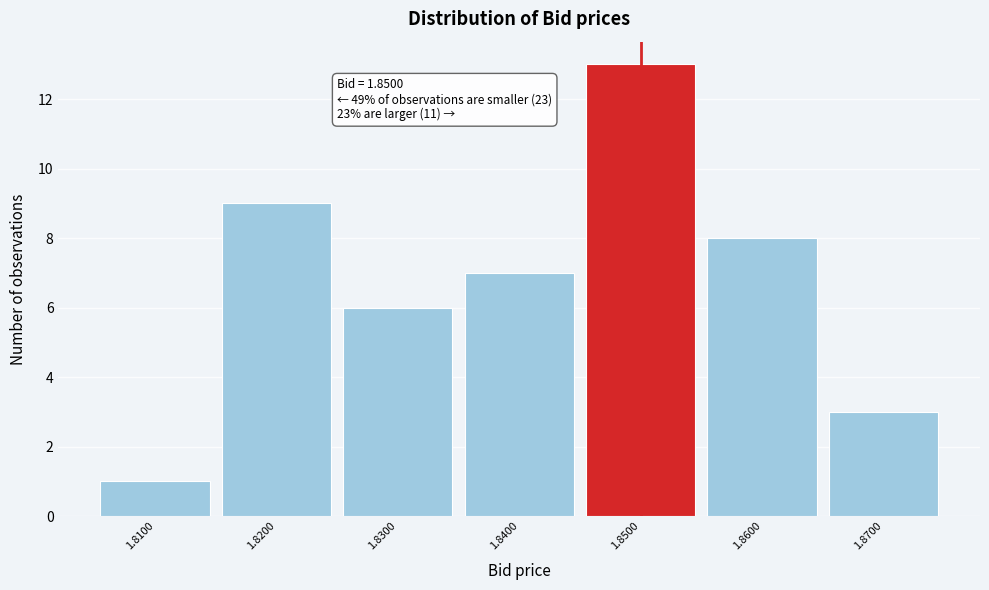

Over which range of the x-axis is the bar tallest?

1.845 to 1.855